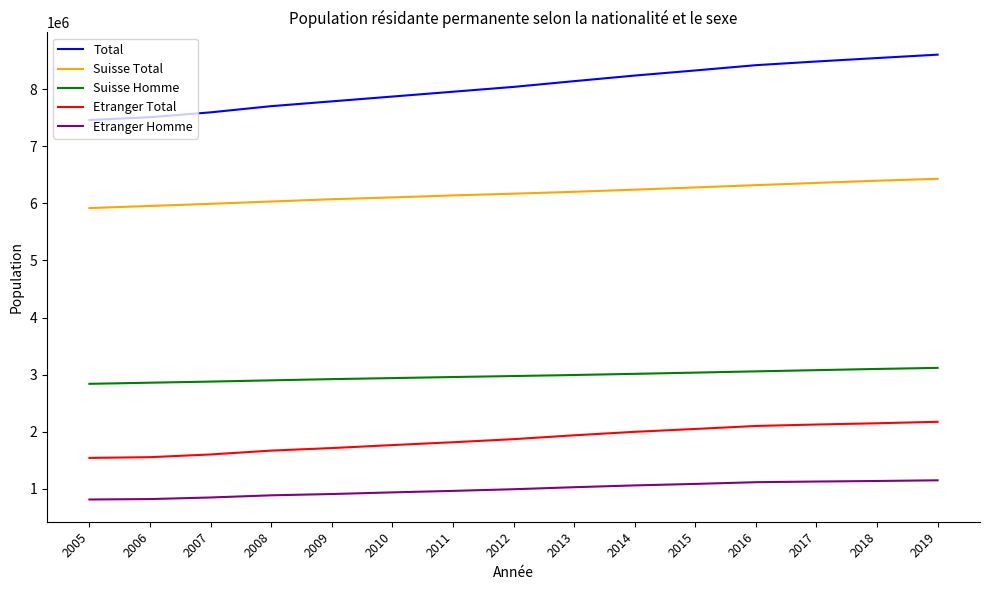

What is the difference between the highest and lowest values at 2012?

7045940